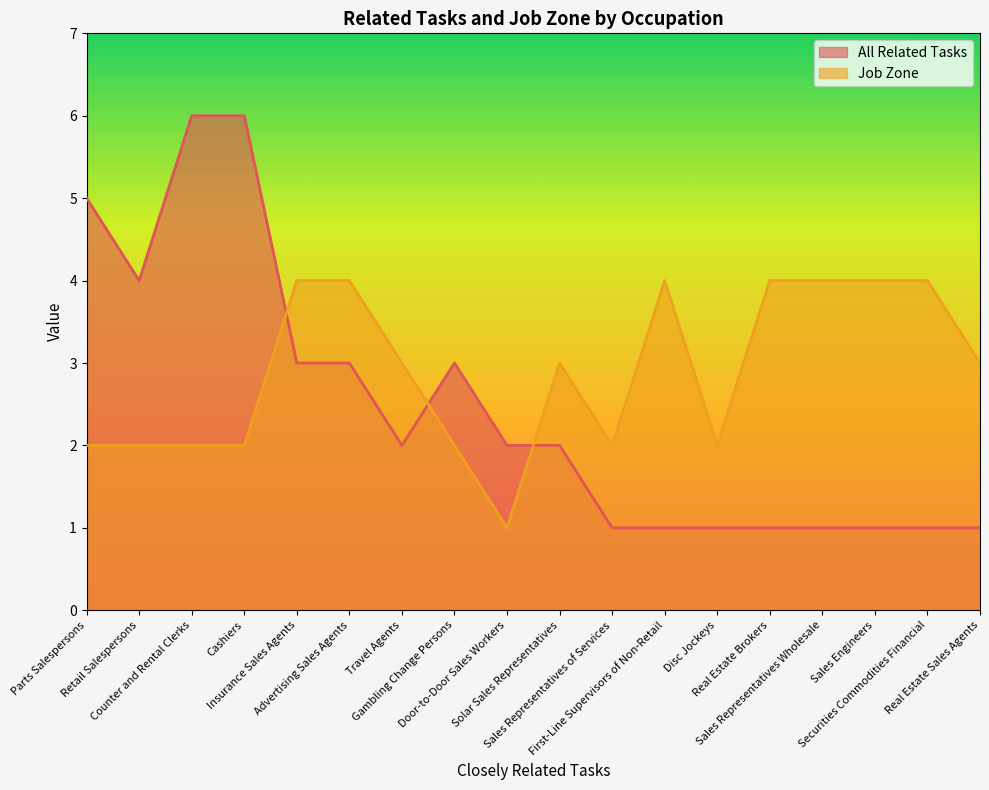

At how many categories does at least one series exceed 2?

15